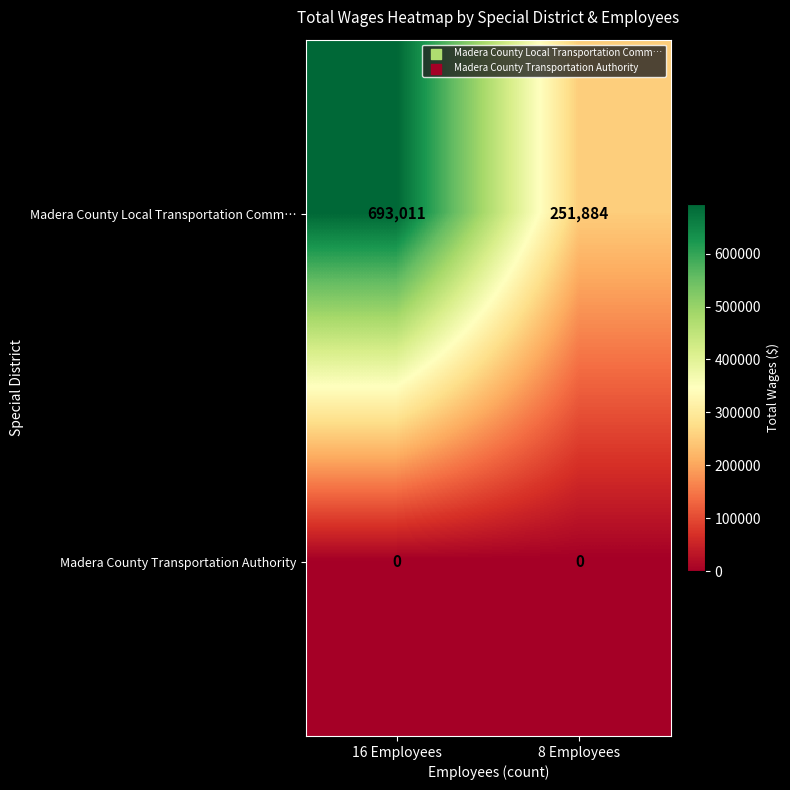

At how many categories does at least one series exceed 540572?

1